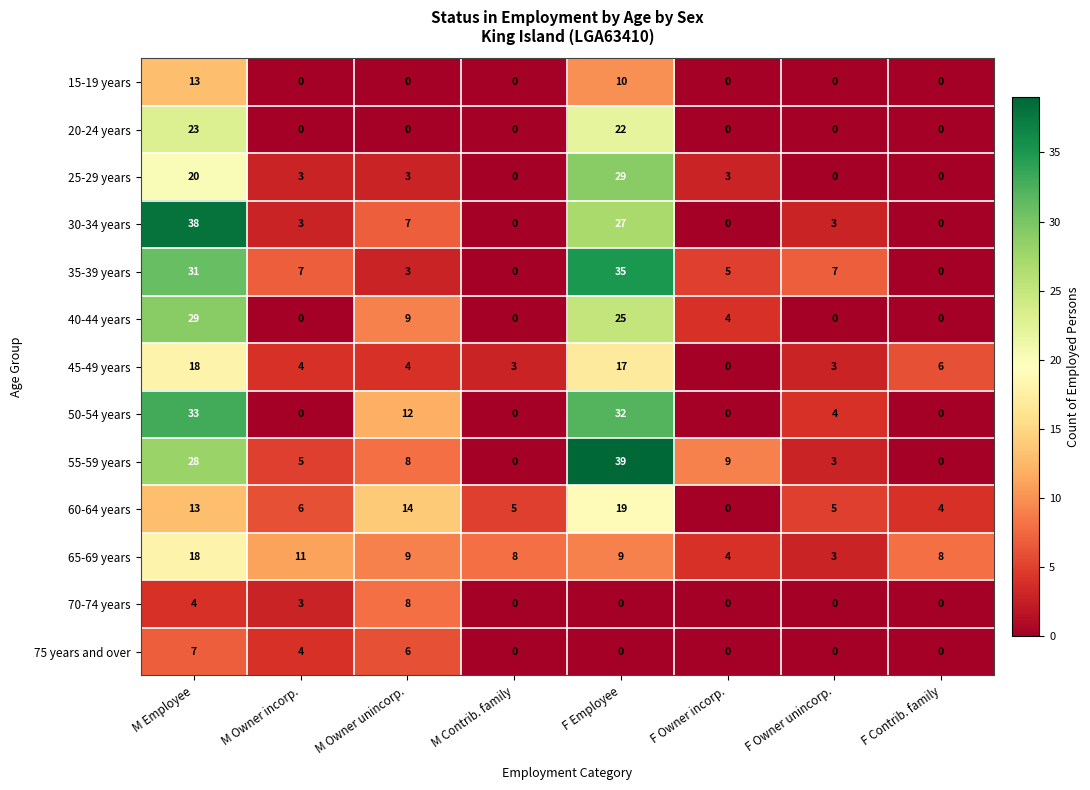

Is it true that 25-29 years equals -11 at M Contrib. family?

False